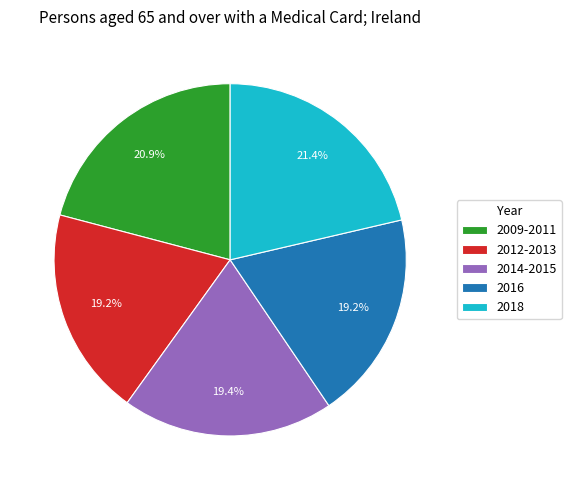

Approximately how many times larger is the value at 2016 compared to 2018?

0.9